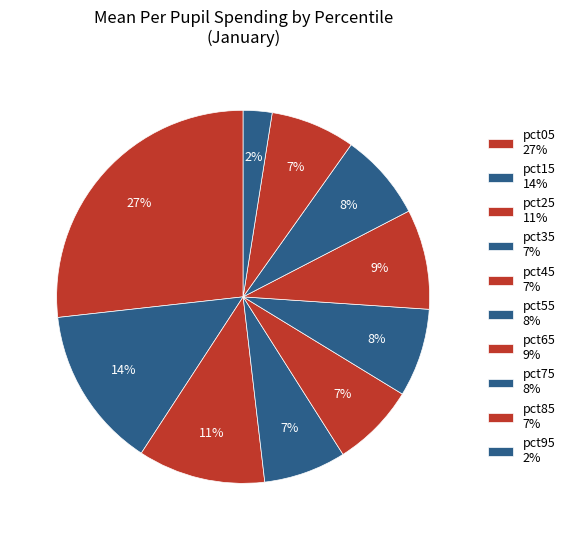

Combined, what portion of the pie is pct55 and pct85?

15.0%